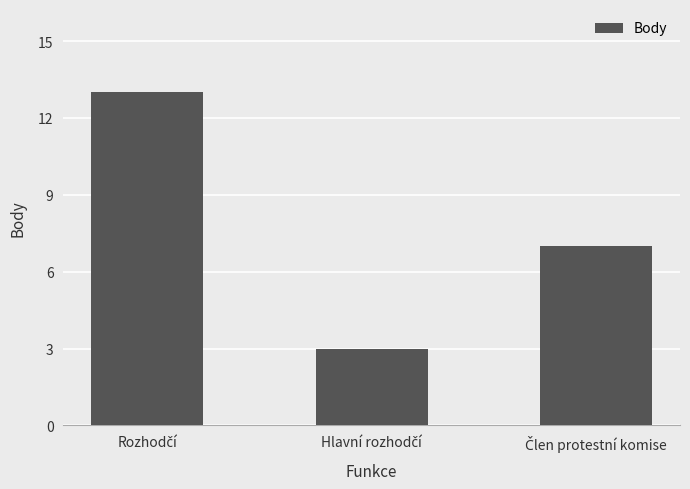

What is the smallest value displayed?

3